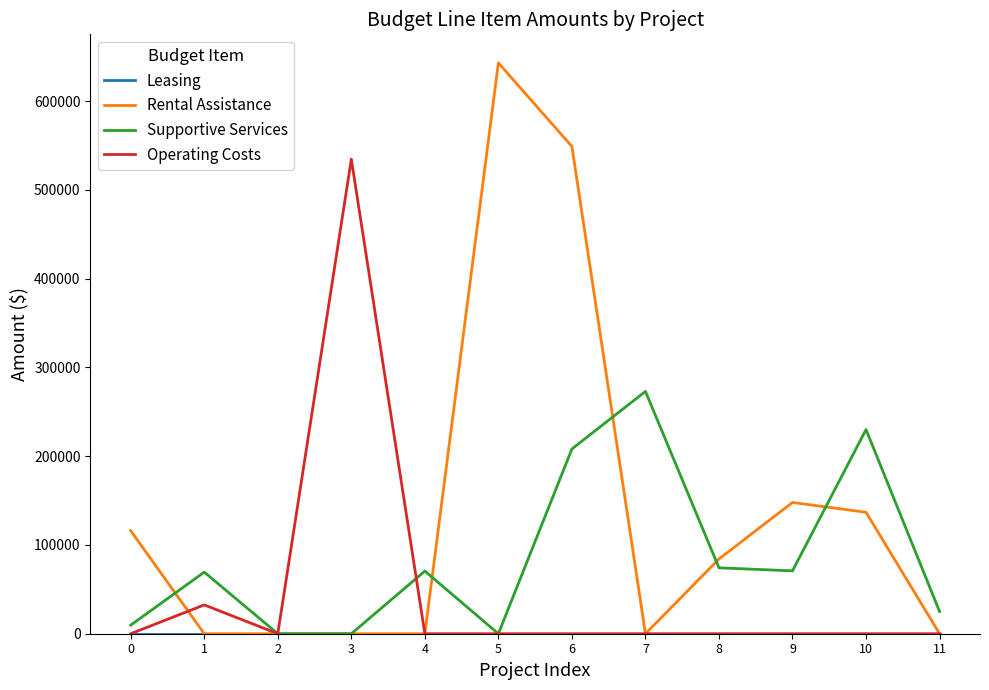

What is the highest value of the Rental Assistance series?

643104